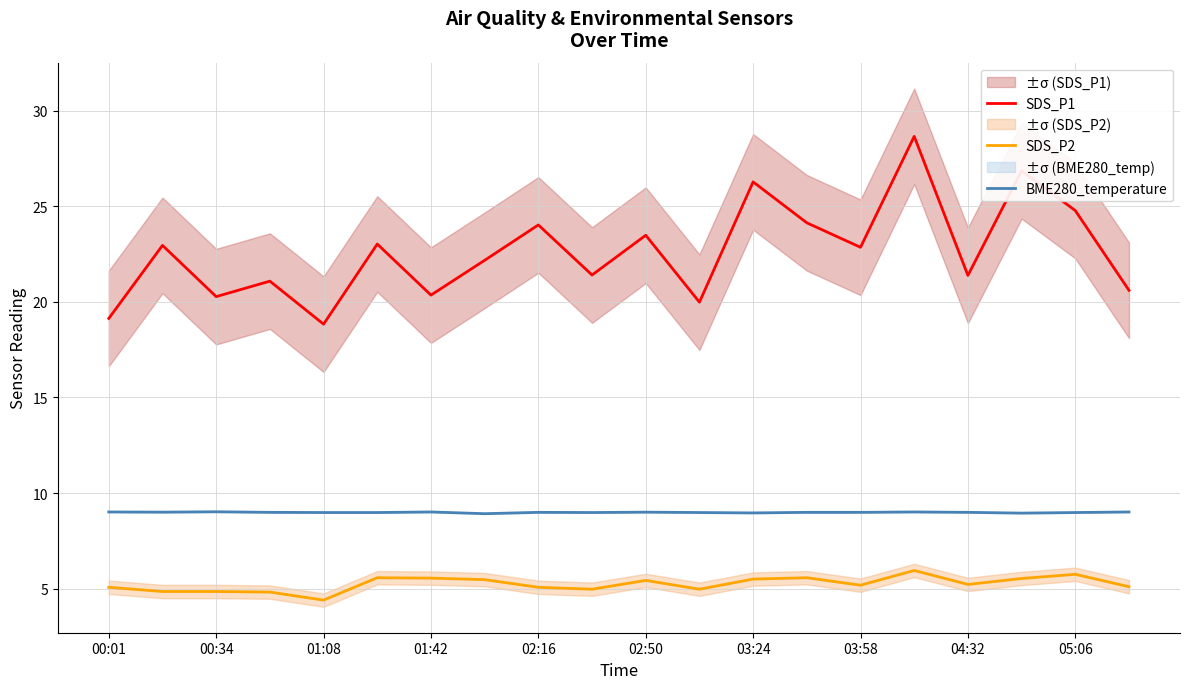

What is the approximate value of SDS_P2 at 00:01?

5.1